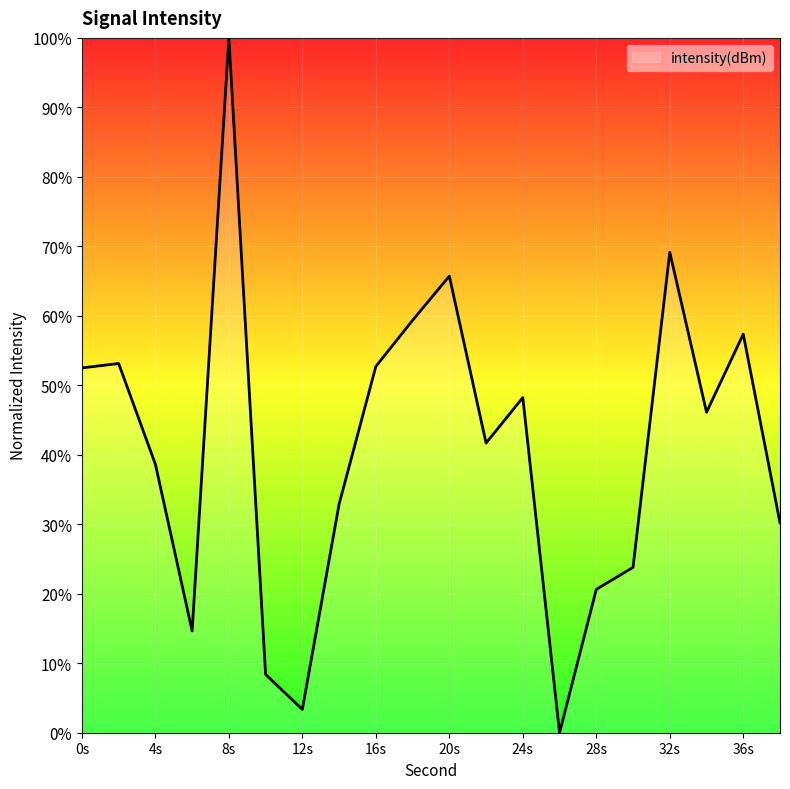

What is the maximum value shown in the chart?

100.0